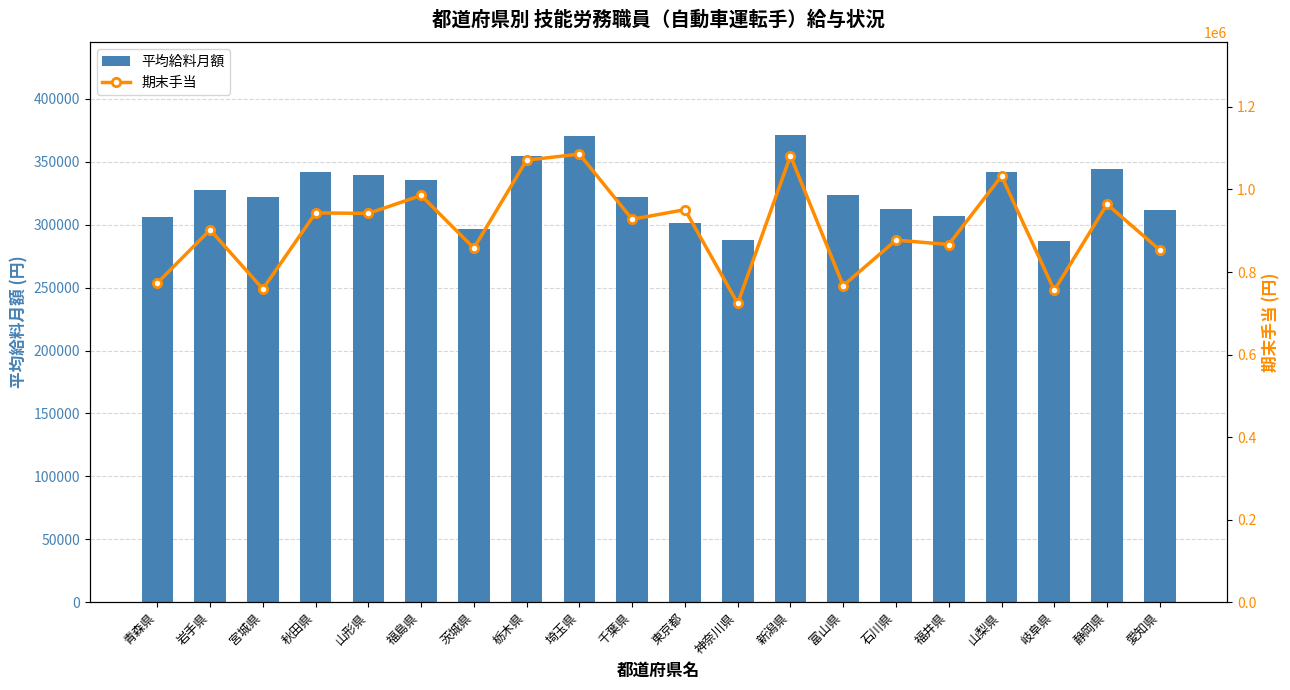

List the series in order of their peak value, lowest first.

平均給料月額, 期末手当